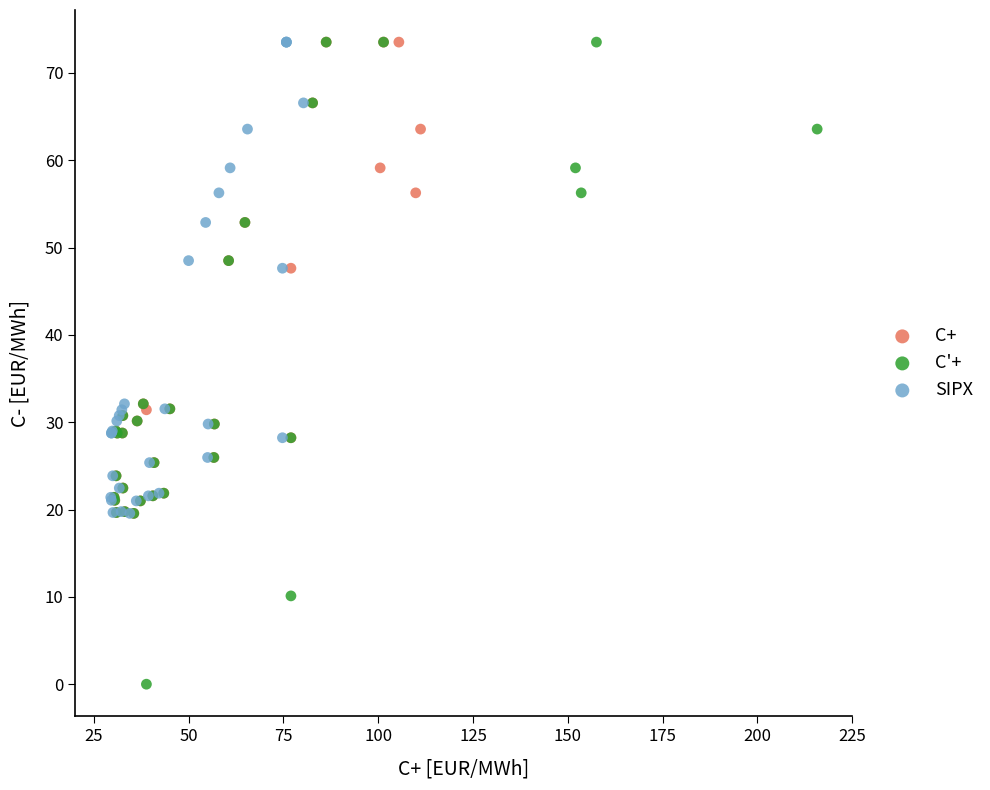

Which series has the widest spread of Y values?

C'+